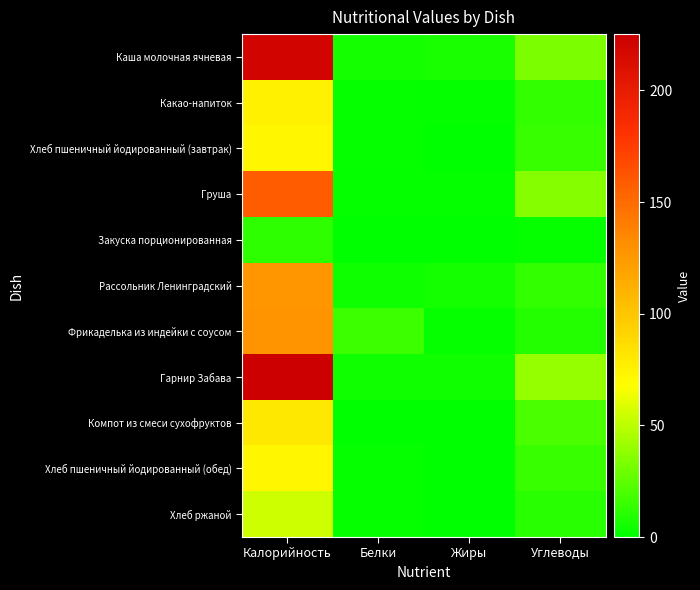

At which category is the sum across all series the highest?

Калорийность